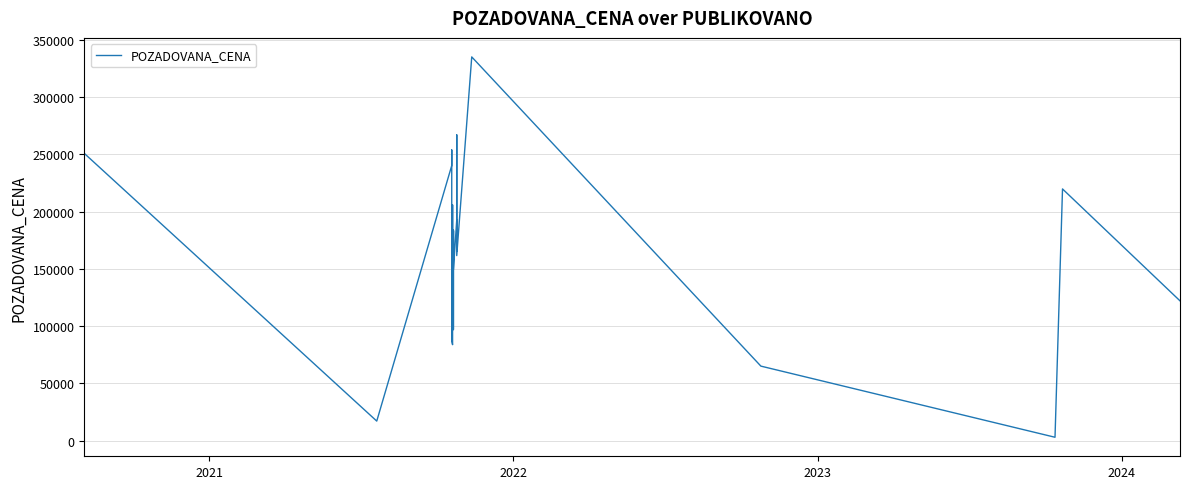

Does the chart have visible grid lines?

Yes